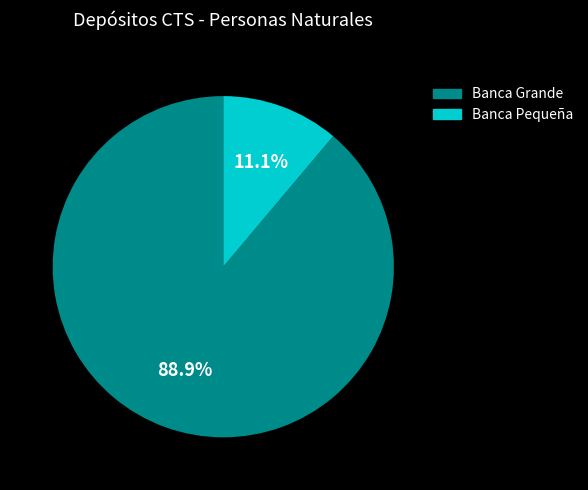

Does any single category account for the majority?

Yes